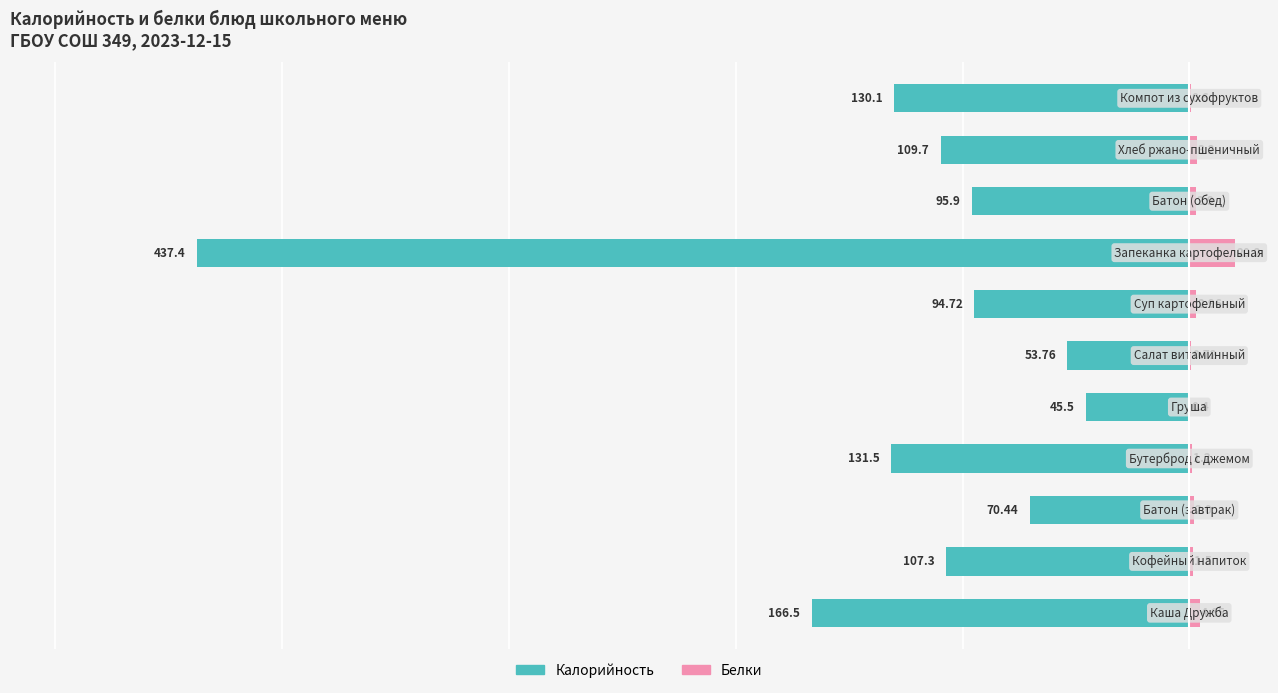

What is the value of the Белки bar at the 4th from the left?

1.2